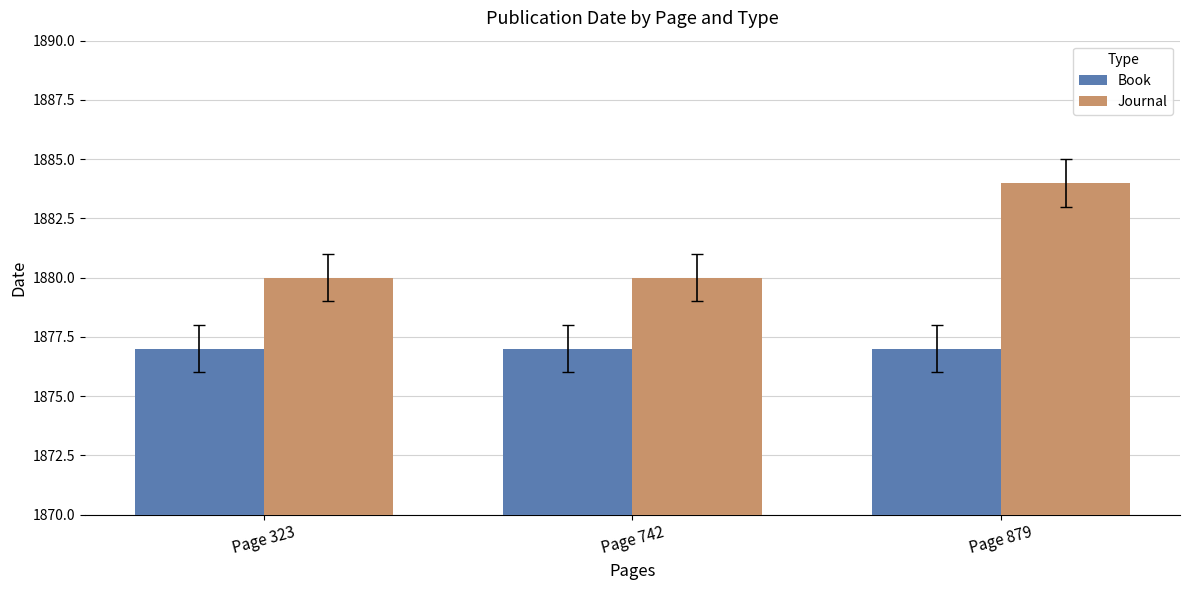

True or false: Journal has a value of 1884 at Page 879.

True